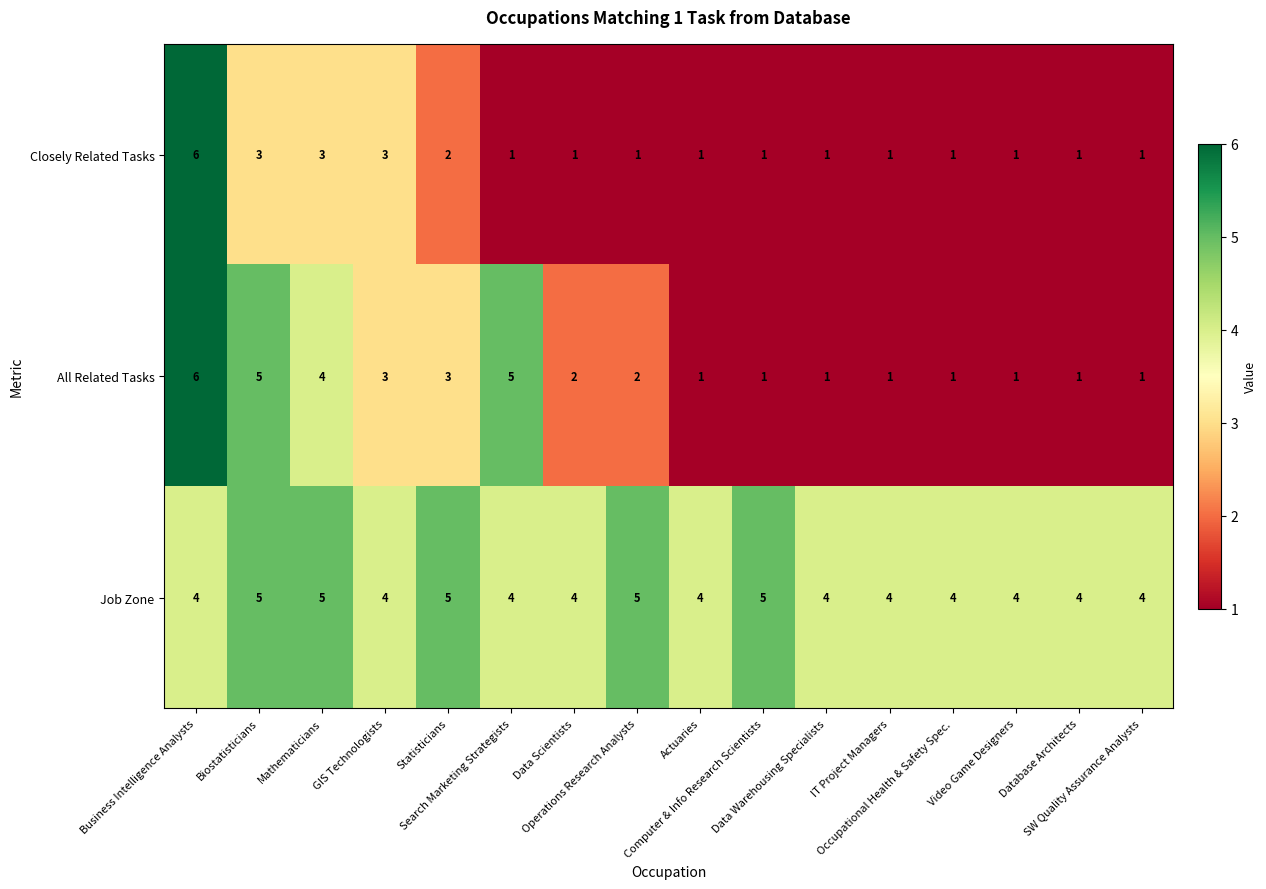

What is the greatest value displayed?

6